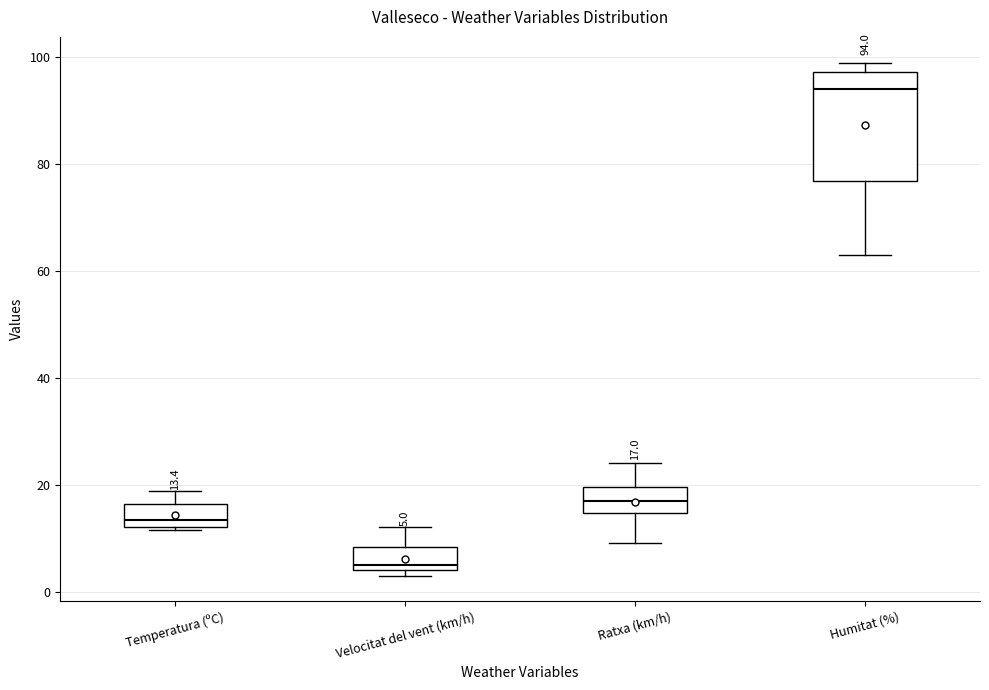

Comparing the boxes themselves (not the whiskers), which one is the tallest?

Humitat (%)